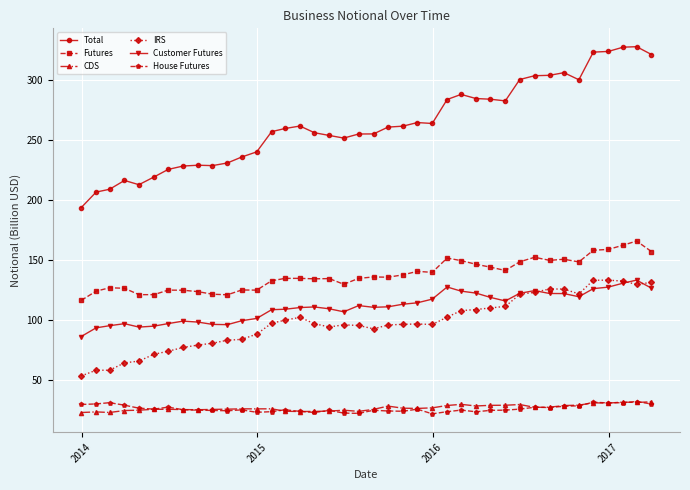

What is the value of the Total point at the 16th from the left?

261.5